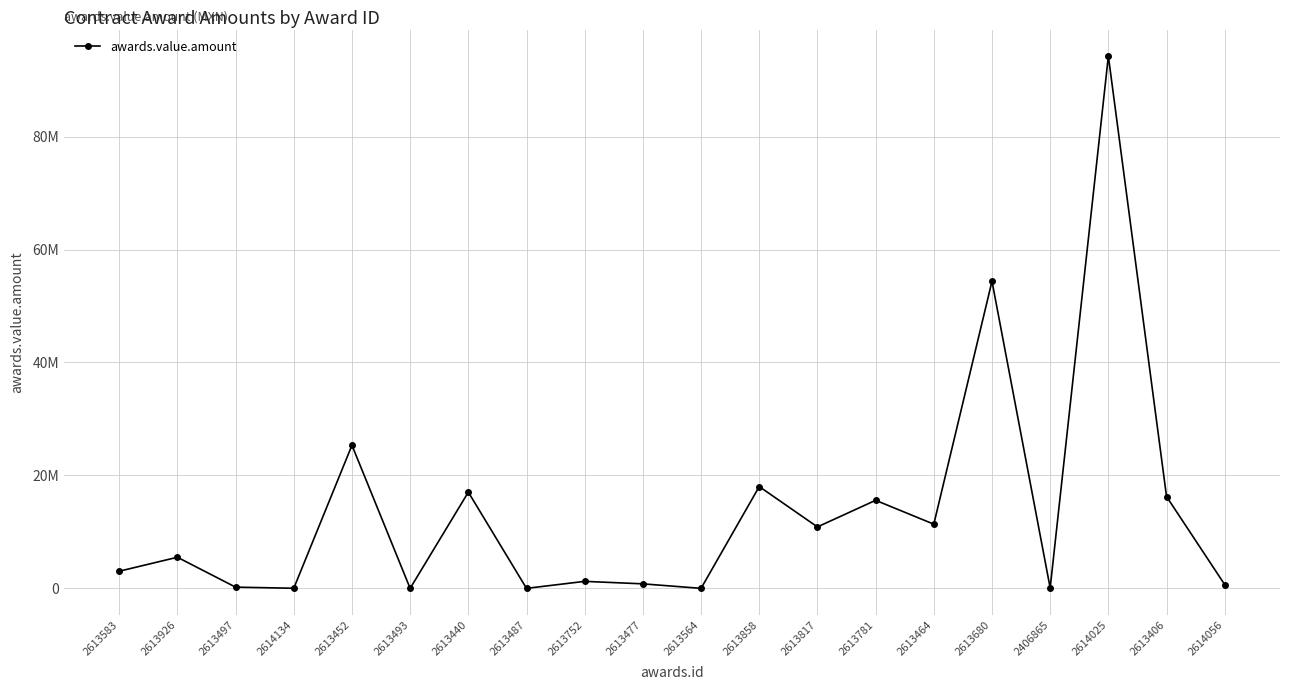

Does the chart have visible grid lines?

Yes